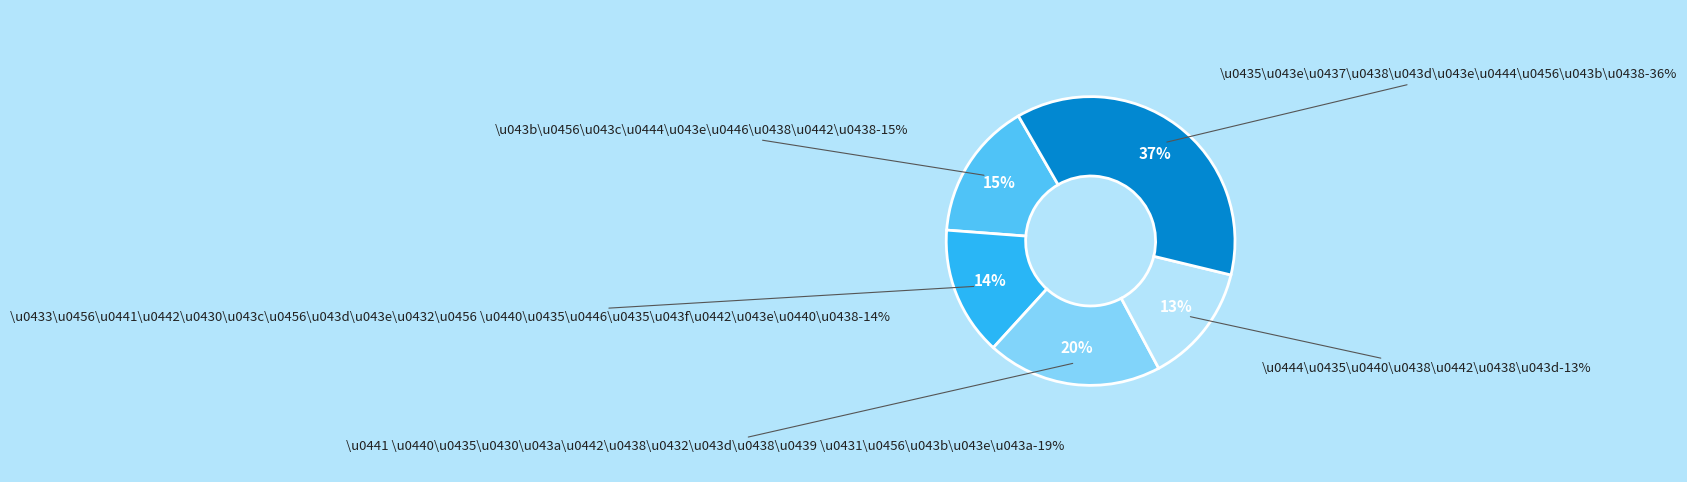

True or false: row 6 accounts for 19% of the total.

False